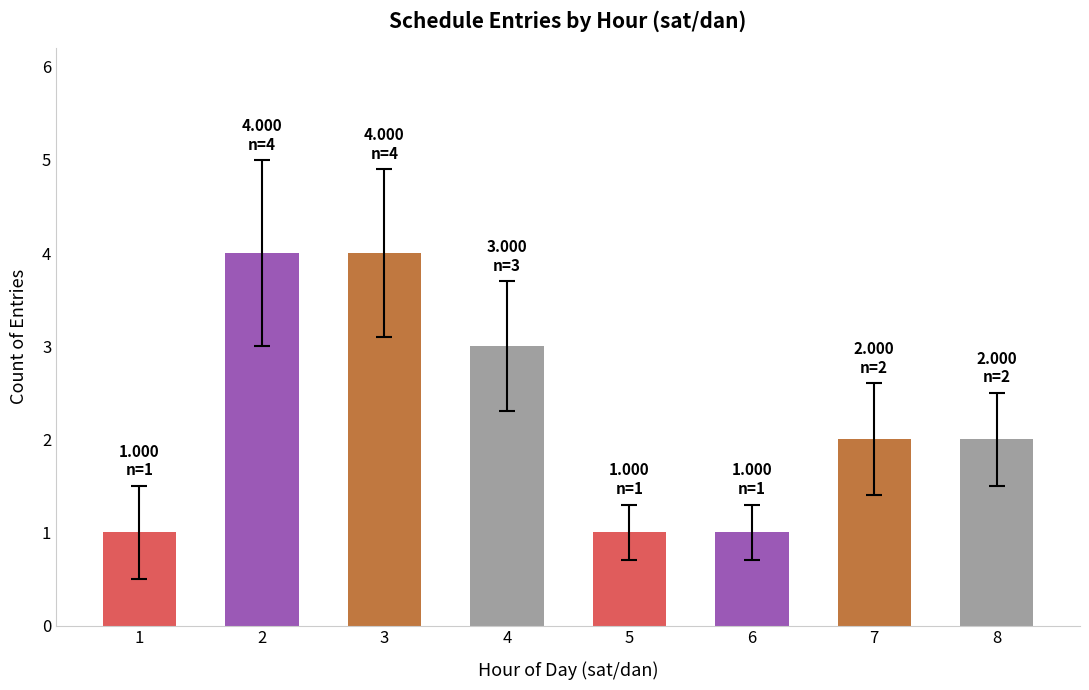

What is the value of the 4th bar from the left?

3